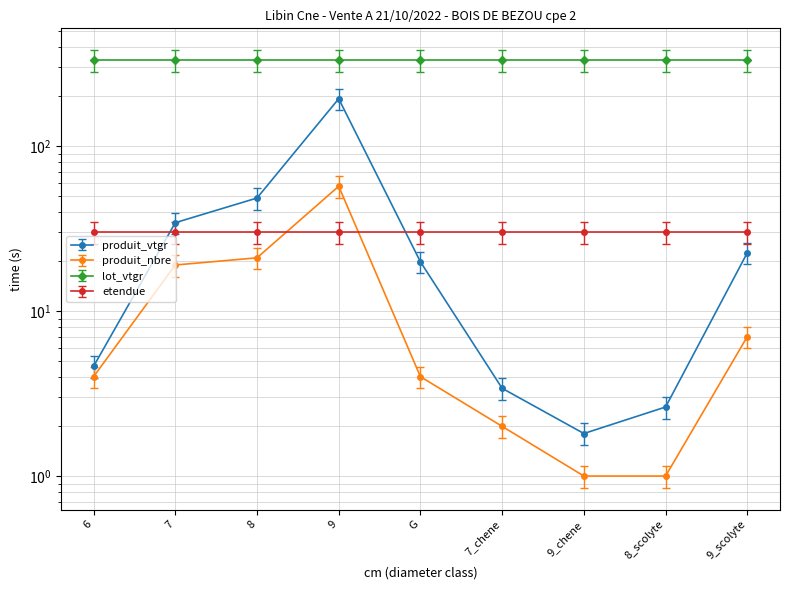

Between 7 and 9_scolyte, which series saw the biggest shift?

produit_nbre